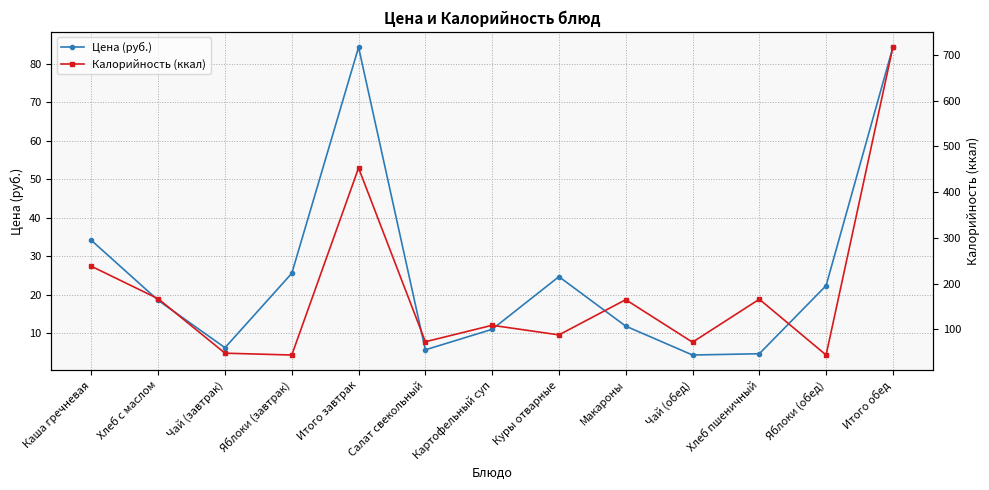

Which category has the highest value in the Калорийность (ккал) series?

Итого обед